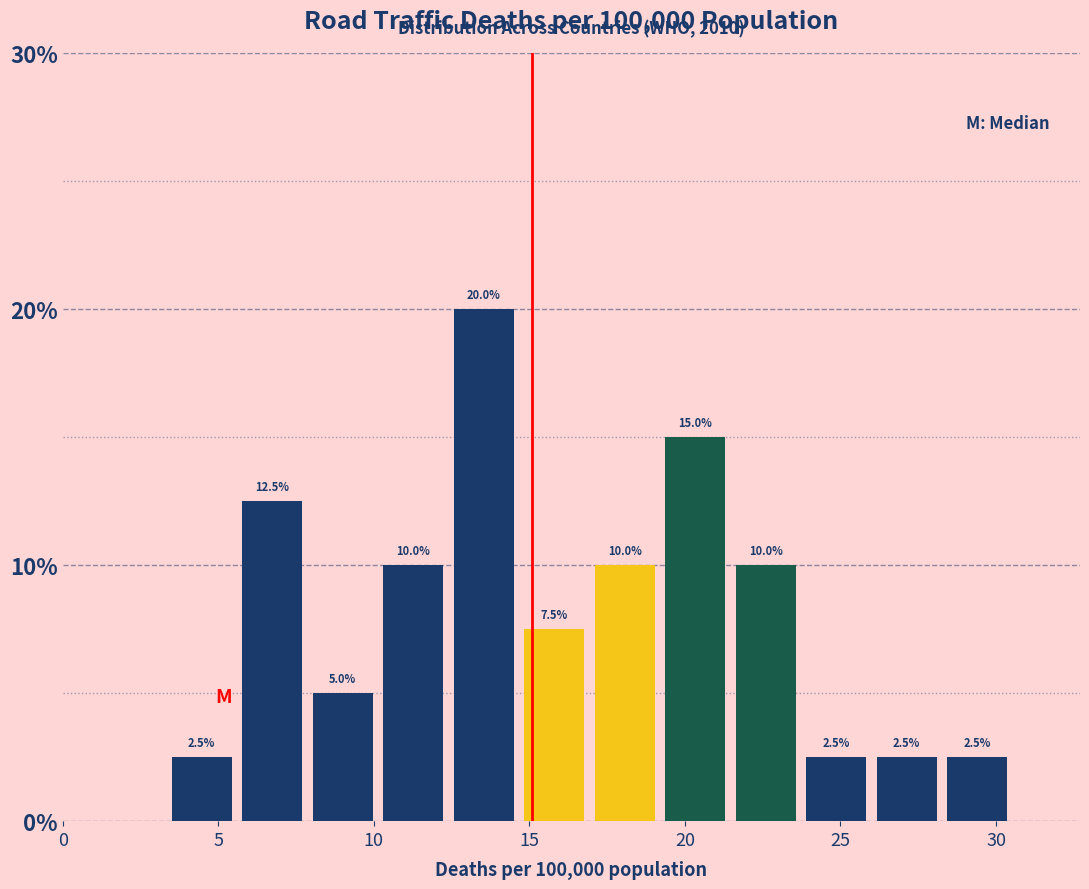

Which range on the x-axis has the tallest bar?

12.5 to 15.0